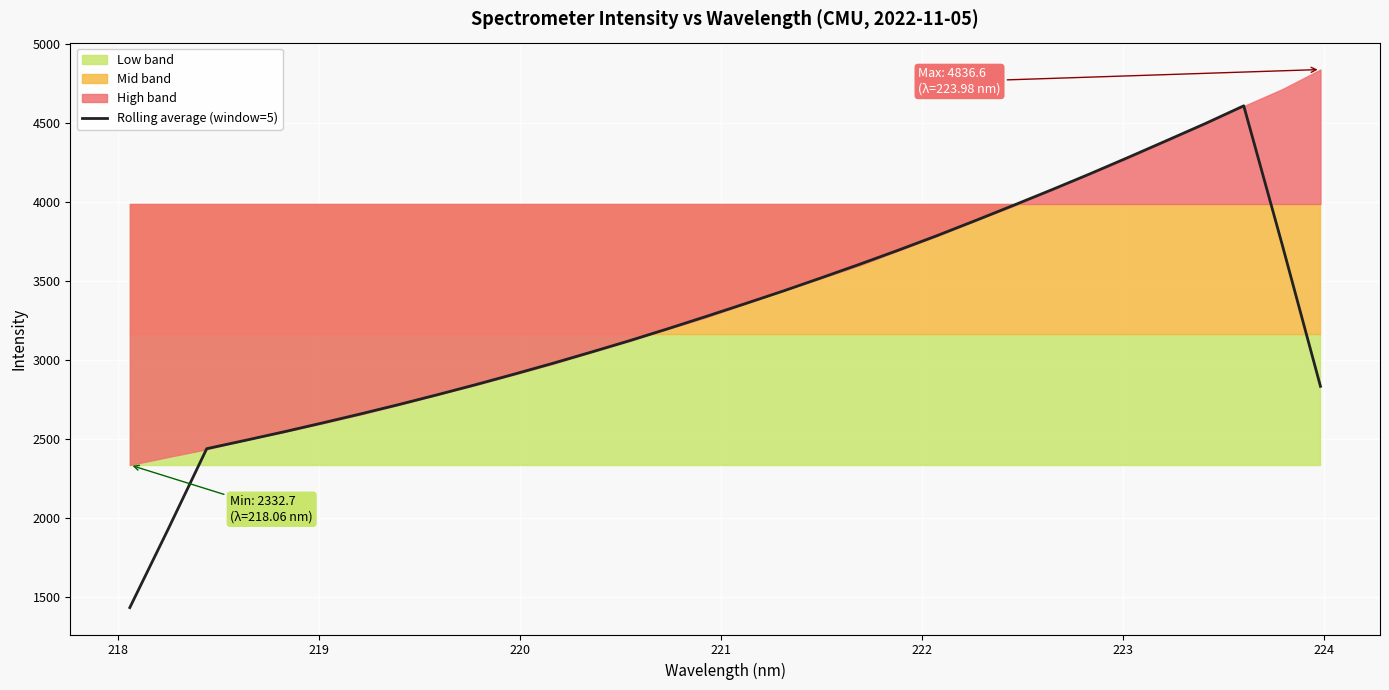

Reading right to left, list all the values displayed in this chart.

2830.7	3729.7	4606.8	4494.7	4387.6	4281.3	4176.9	4075.6	3976.8	3879.4	3784.2	3692.8	3604.3	3518.3	3434.0	3353.3	3273.6	3195.4	3119.7	3047.1	2976.1	2908.0	2841.6	2777.5	2715.5	2655.9	2598.5	2542.3	2488.5	2435.9	1927.7	1429.7